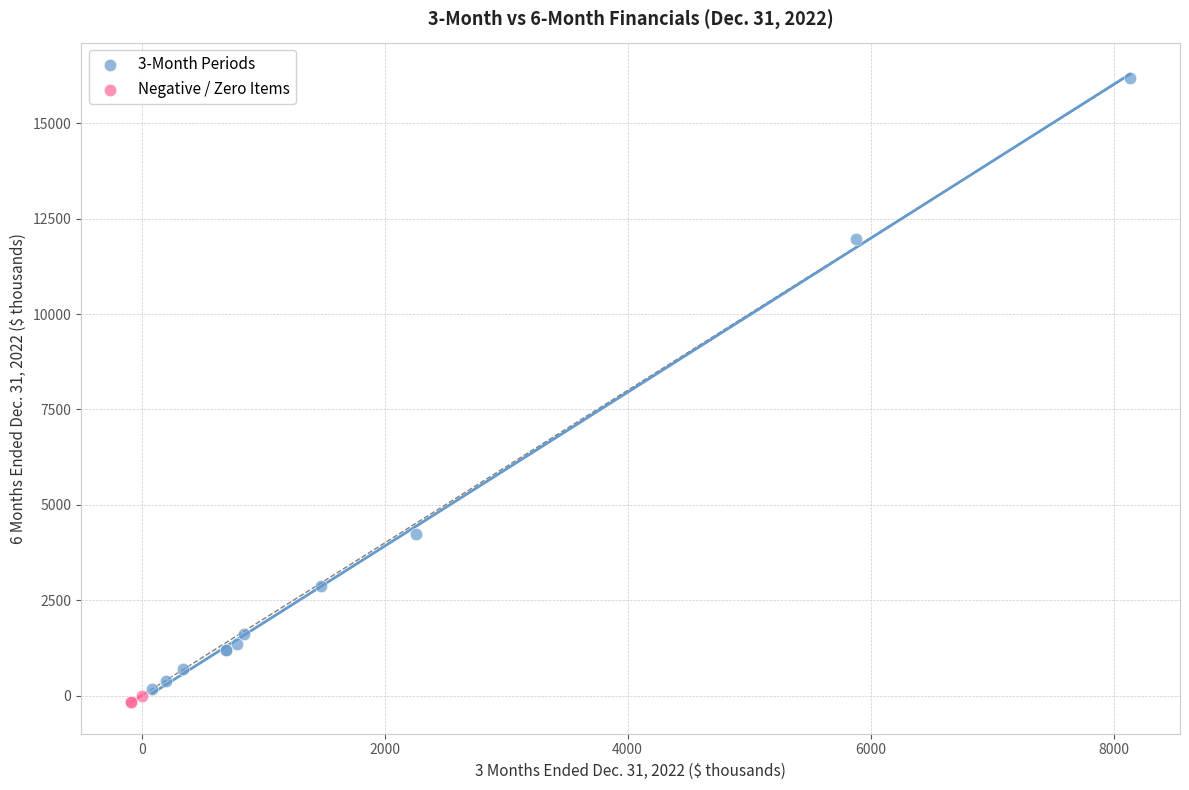

Which series has the widest spread of Y values?

3-Month Periods